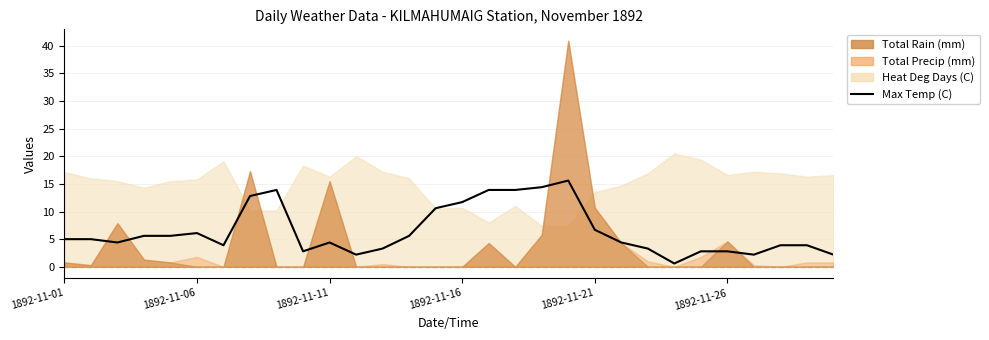

What is the approximate value at 1892-11-11?

4.4